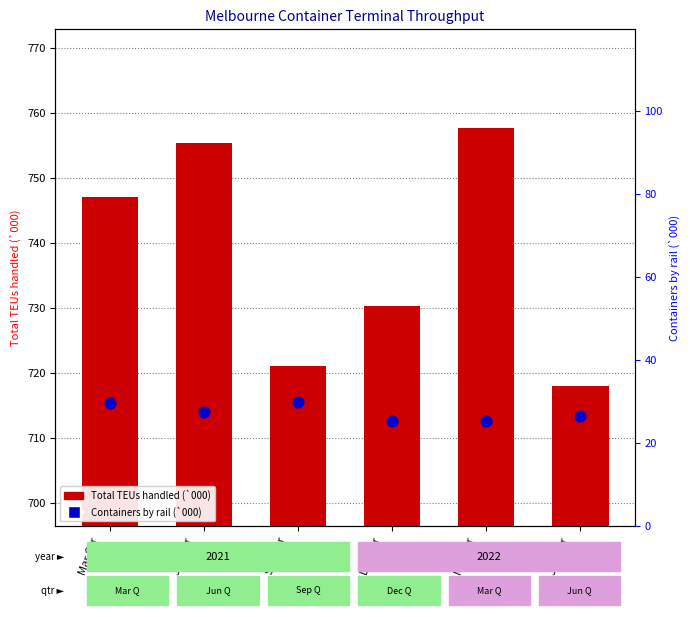

Which series has the largest total across all categories?

Total TEUs handled (`000)